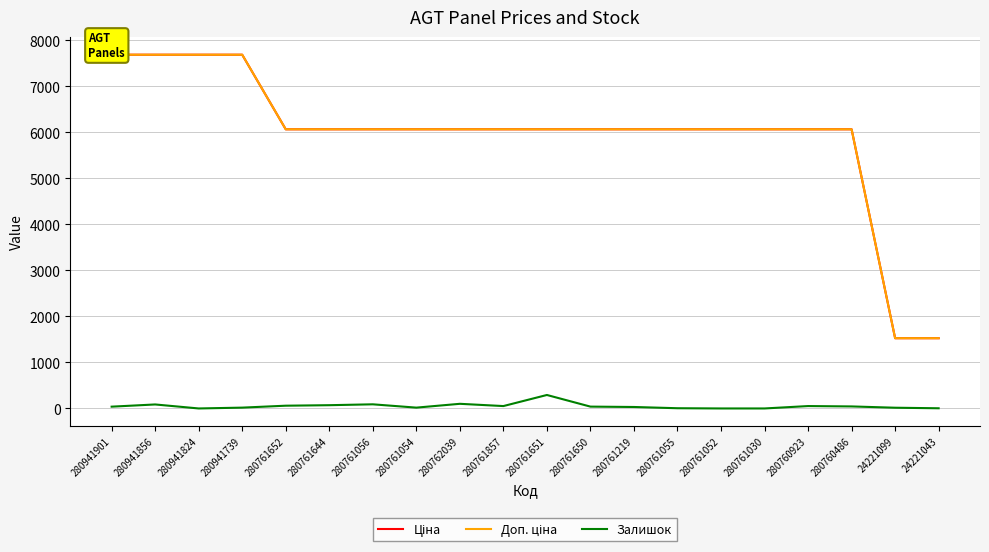

What is the greatest value displayed?

7688.0